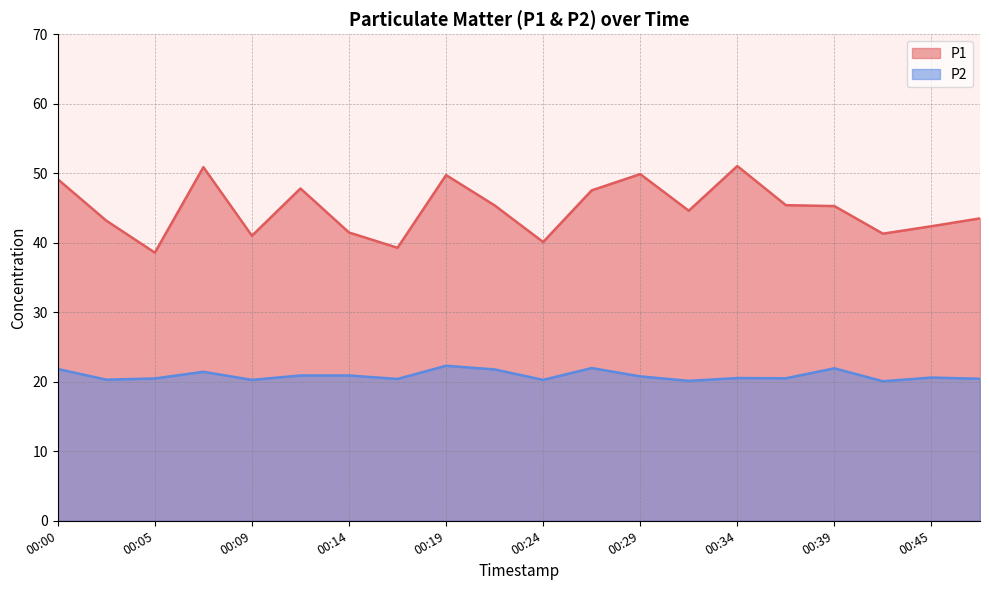

The P1 series shows 27.7 at 00:34. True or false?

False